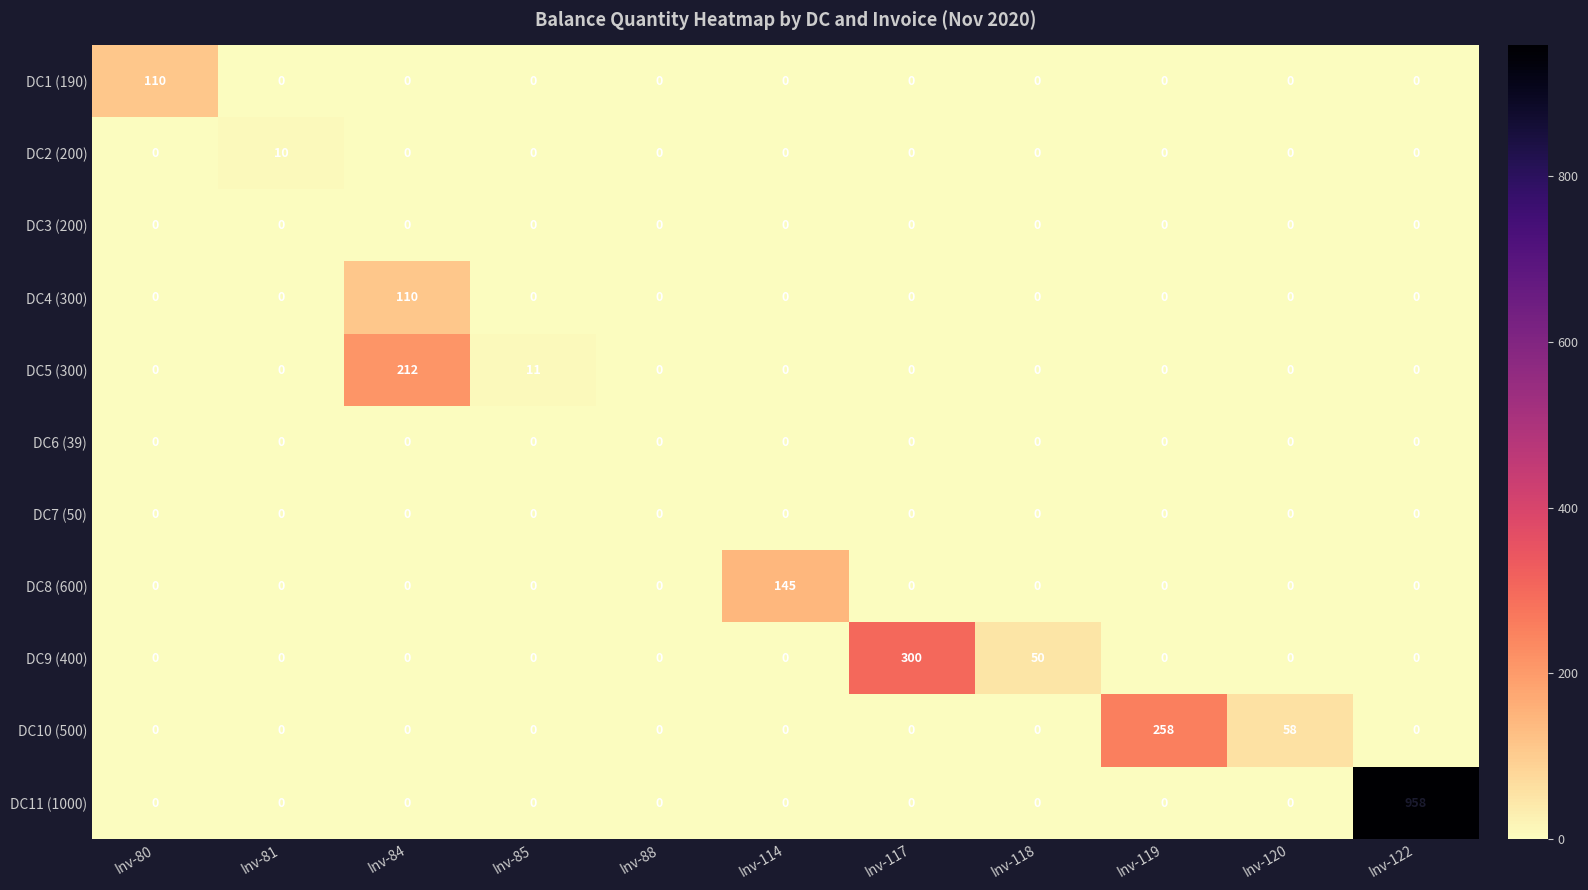

True or false: DC7 (50) has a value of 0 at Inv-81.

True